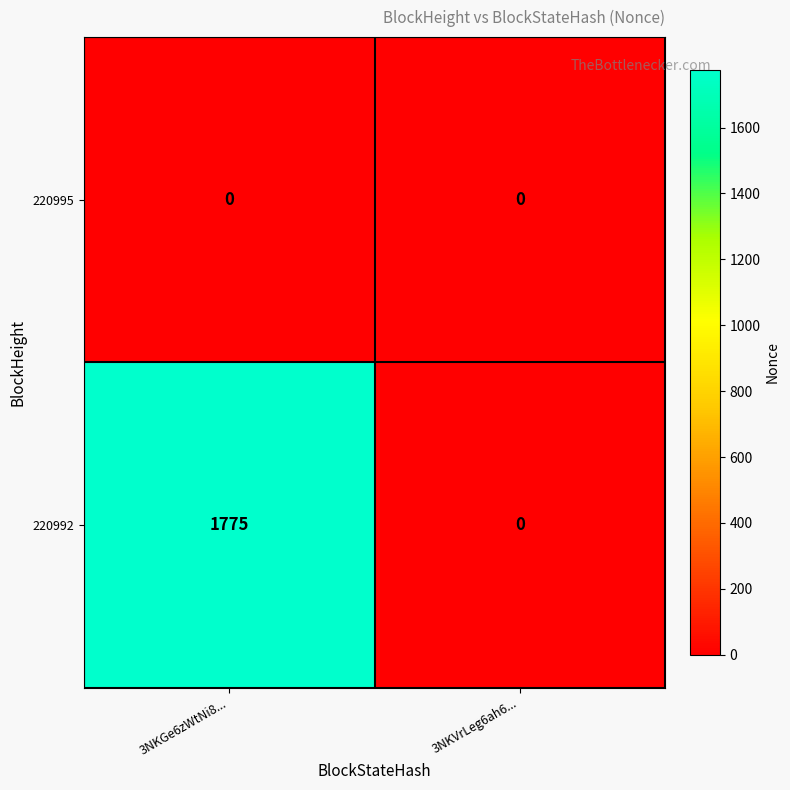

How many distinct data groups are displayed?

2